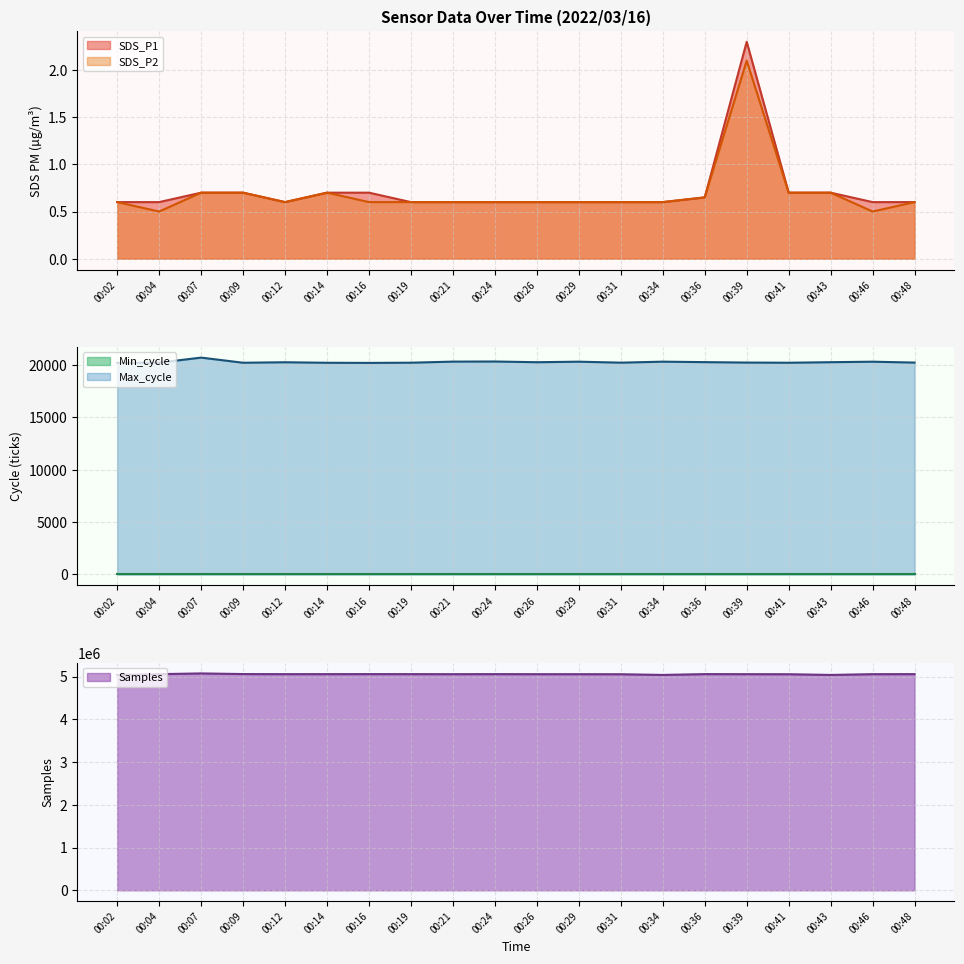

The SDS_P1 series shows 0.3 at 00:29. True or false?

False